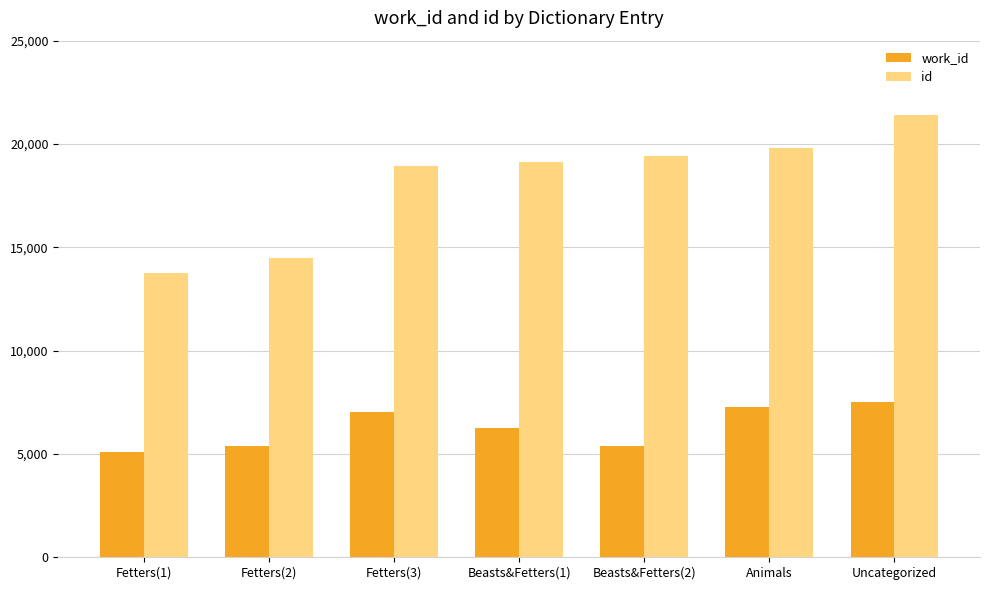

Which series has the largest total across all categories?

id